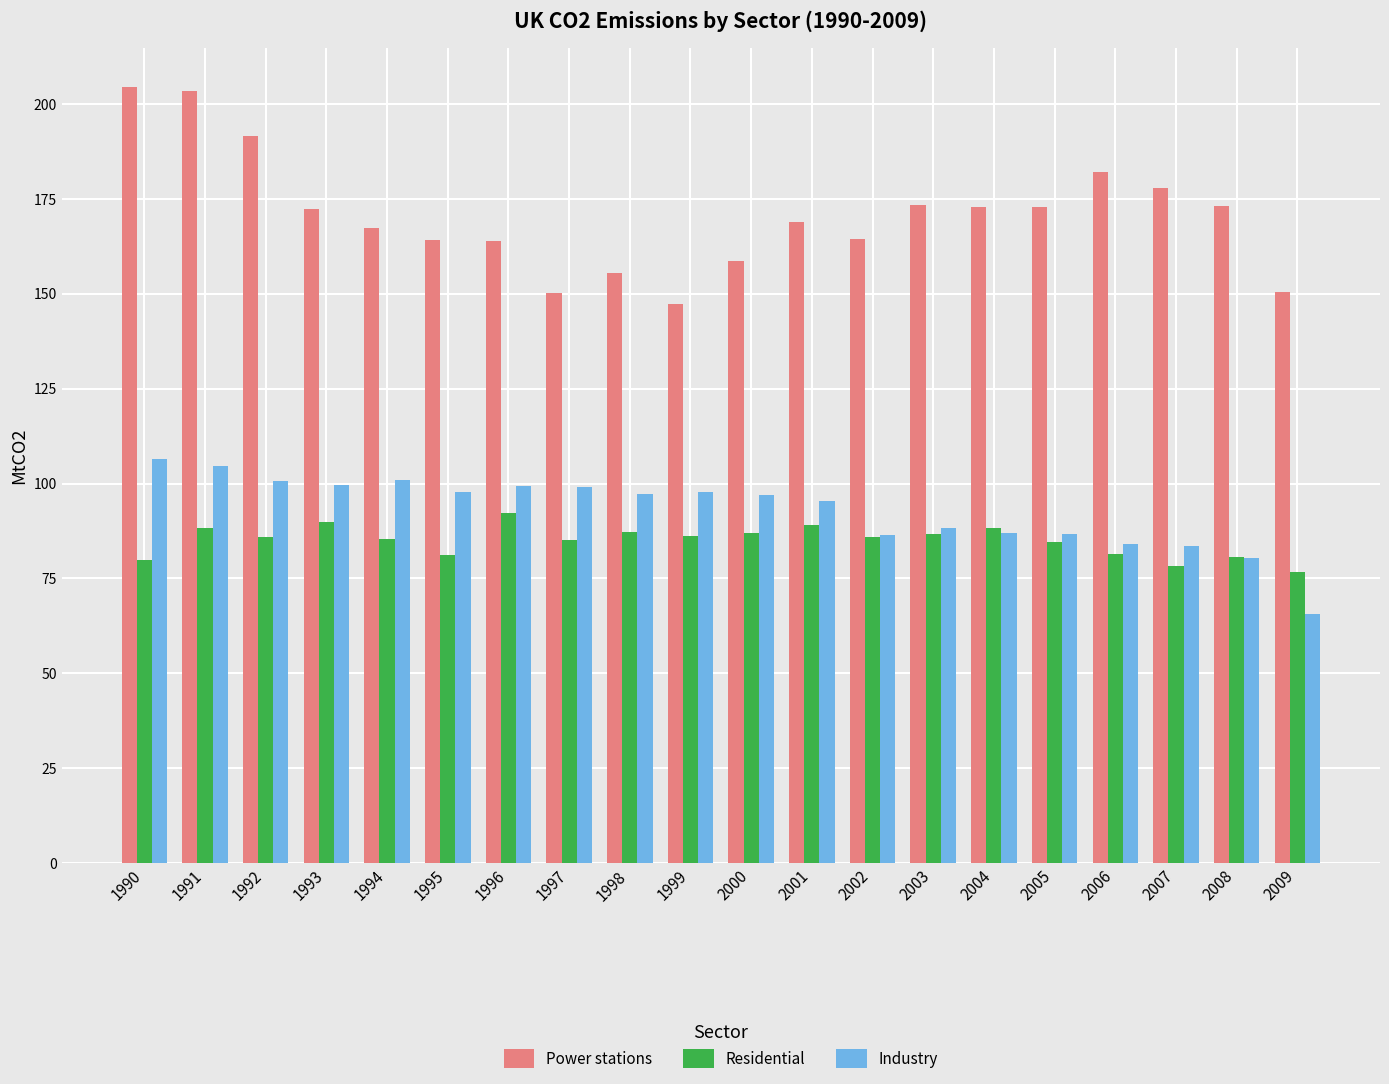

Which category has the lowest value across all series?

2009